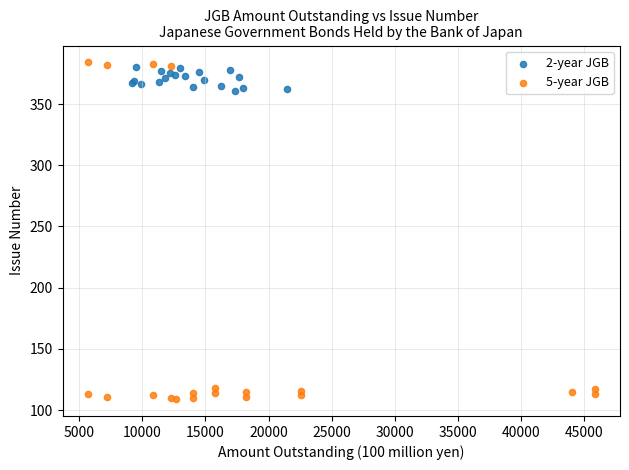

Which series reaches the minimum Y coordinate?

5-year JGB